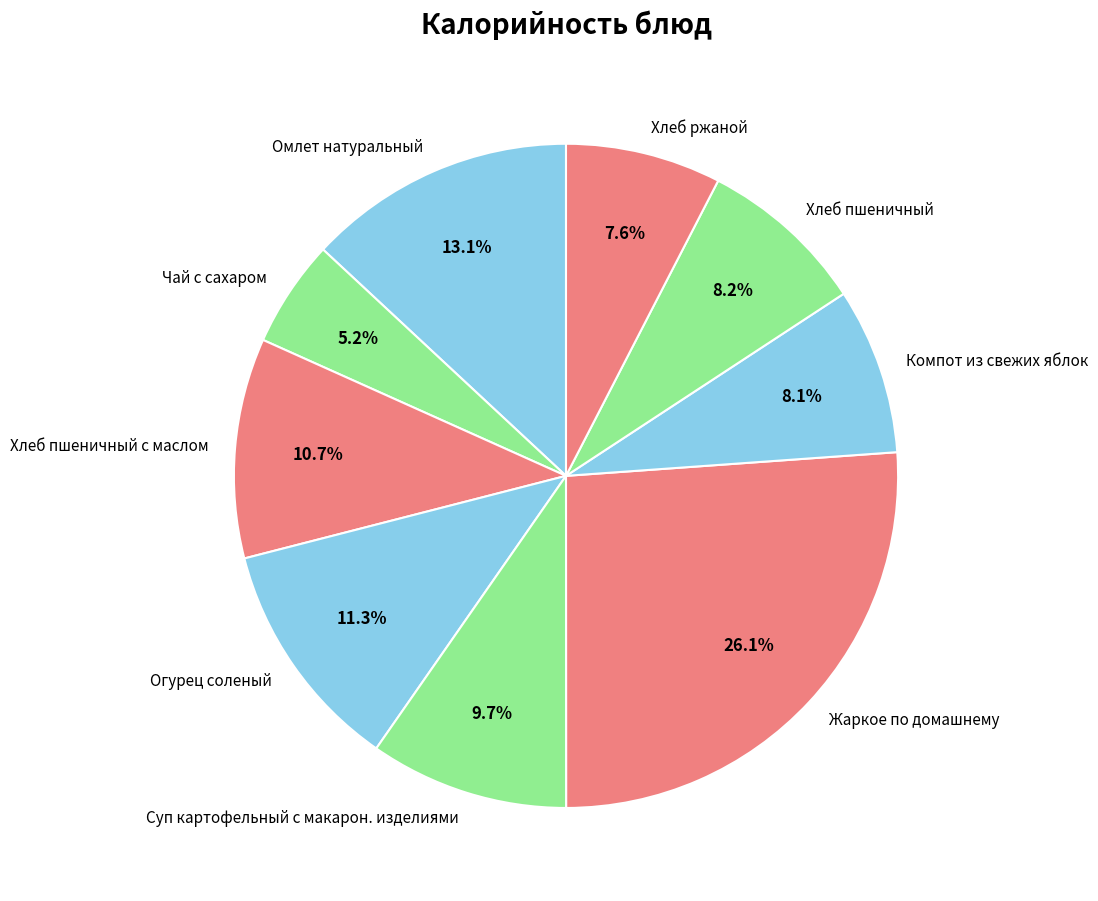

The Чай с сахаром slice represents 5% of the pie. True or false?

True